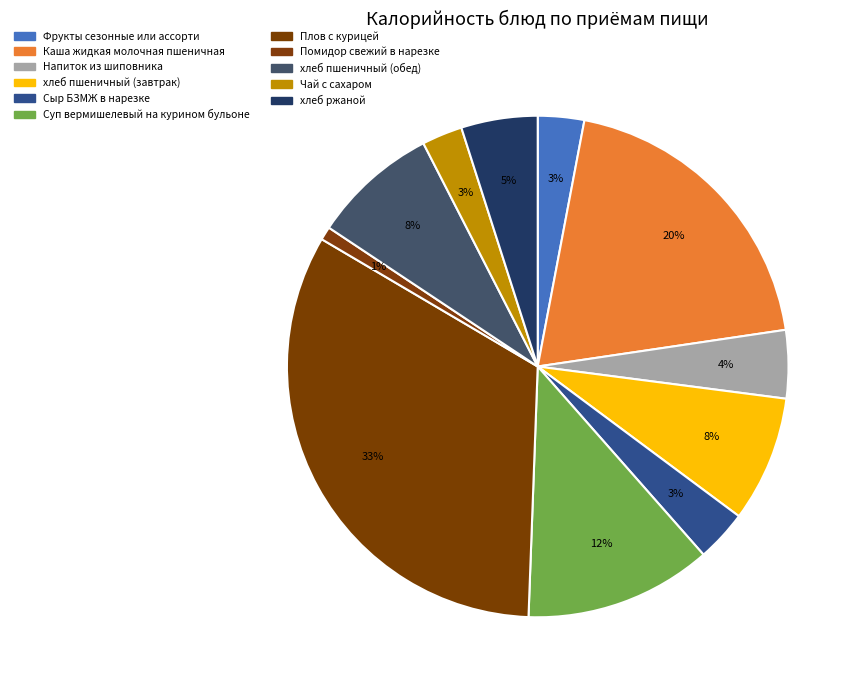

To the nearest percent, what percentage of the pie is Помидор свежий в нарезке?

1%